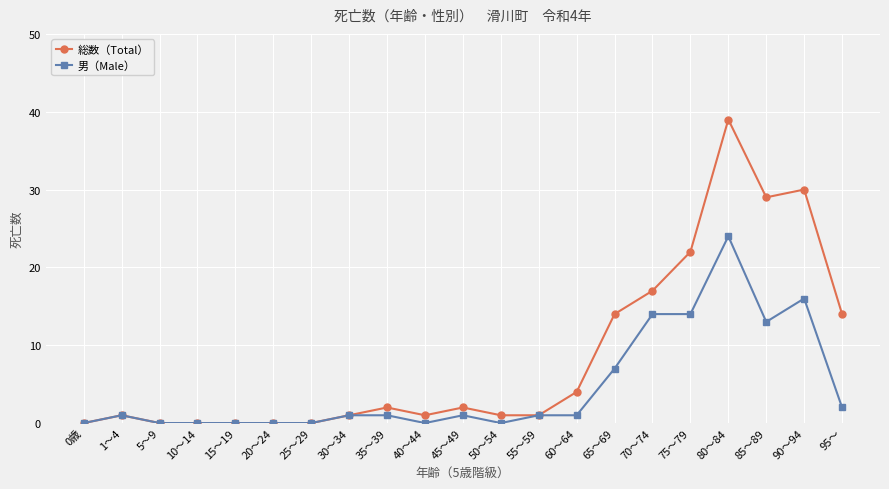

What is the greatest value displayed?

39